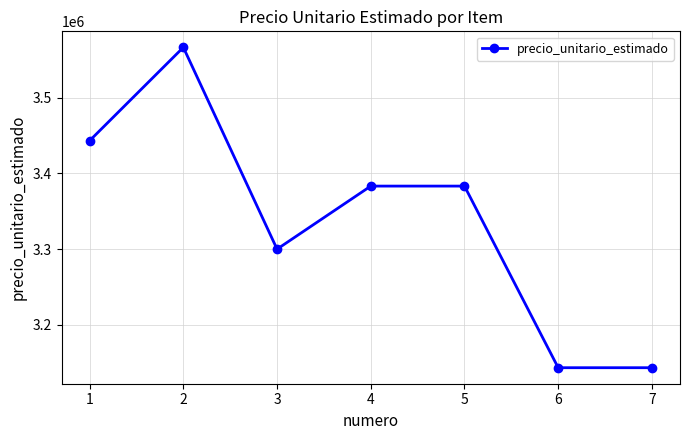

What is the minimum value shown in the chart?

3143333